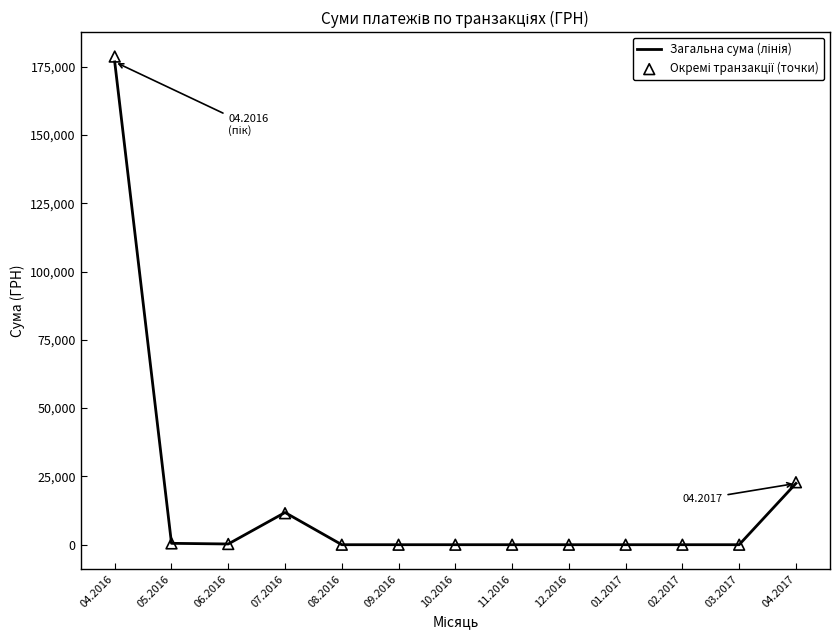

What are all the series names shown in the legend?

Загальна сума (лінія), Окремі транзакції (точки)